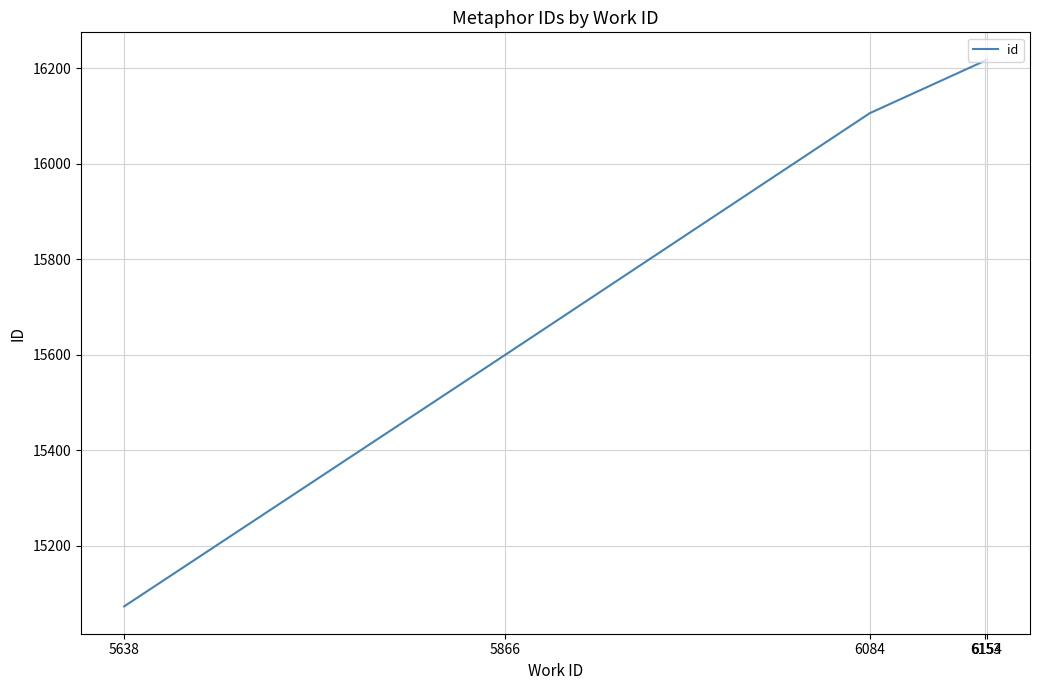

True or false: the data has more than 2 interior local peaks.

False